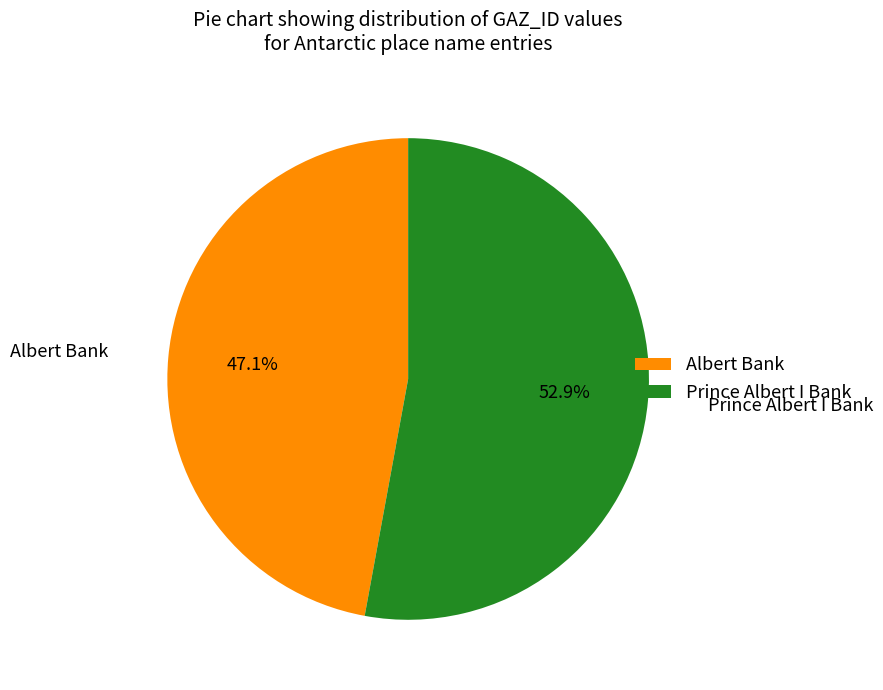

To the nearest percent, what percentage of the pie is Albert Bank?

47%